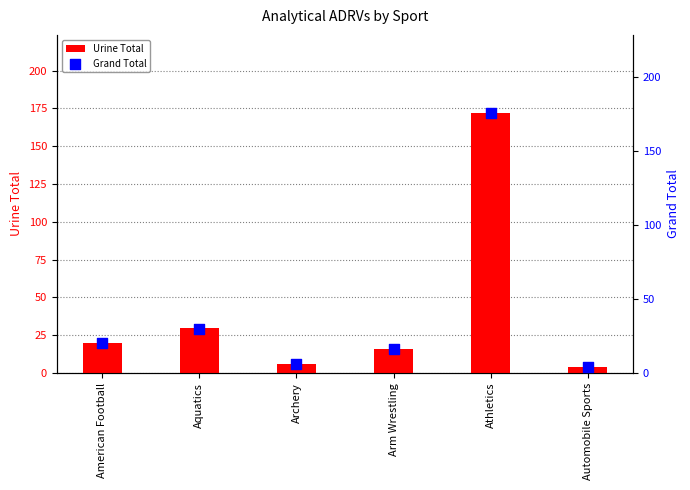

Which series has the largest total across all categories?

Grand Total